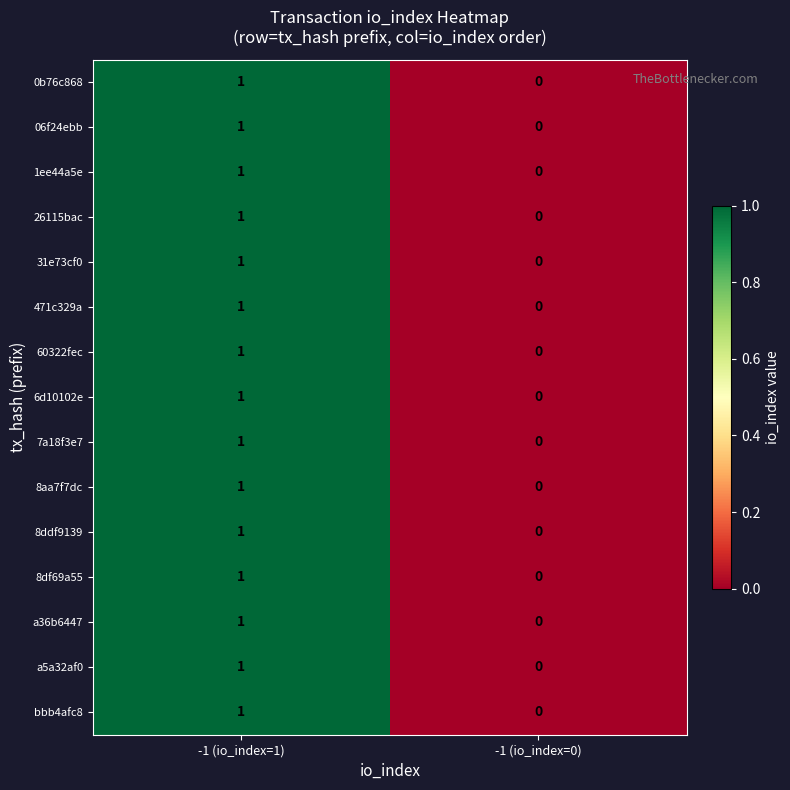

The value of 60322fec at -1 (io_index=1) is 1. True or false?

True